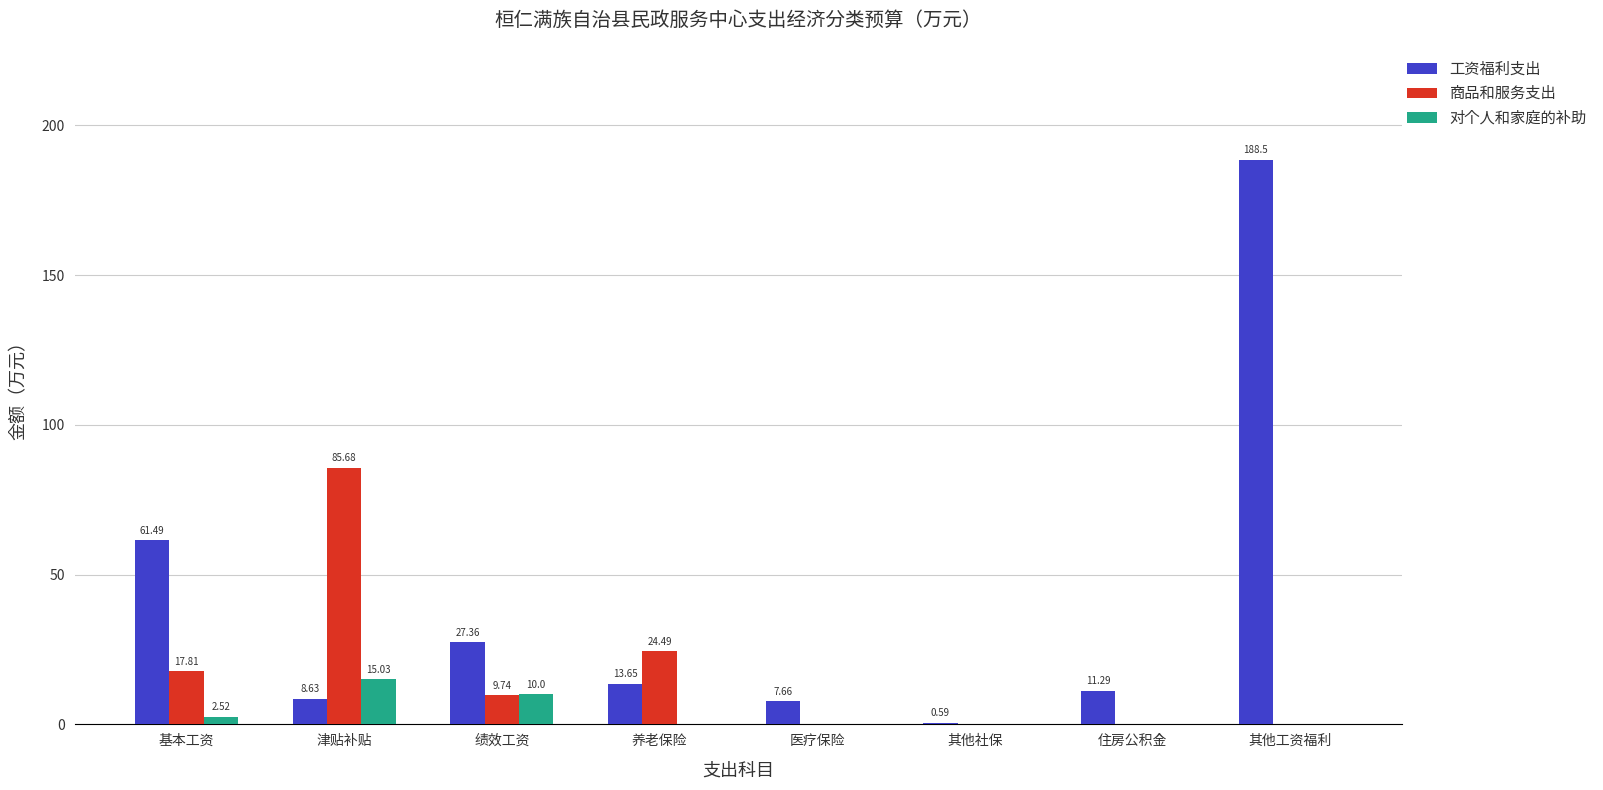

Where is 商品和服务支出 nearest to the value 42?

养老保险